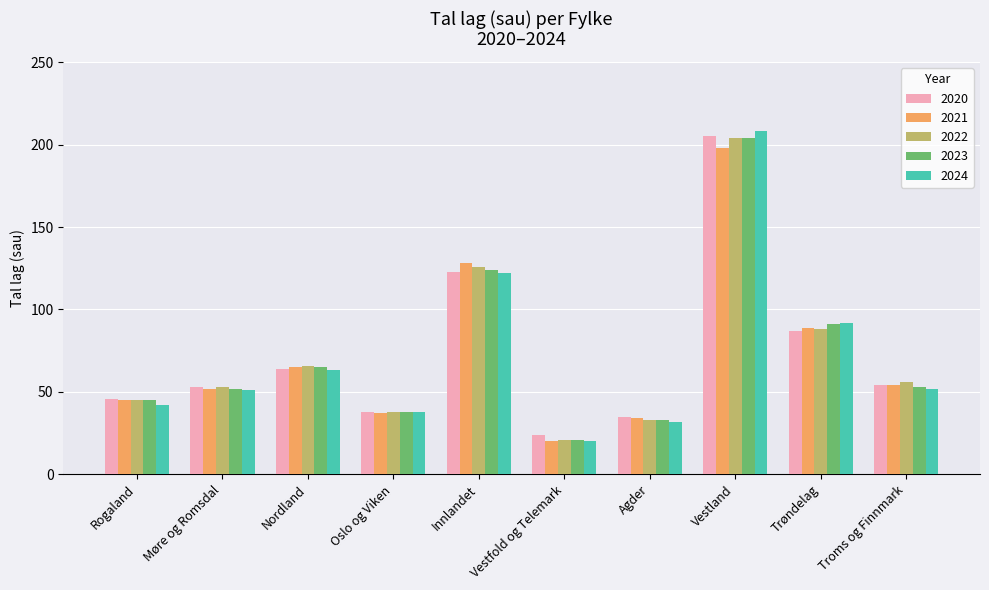

What is the spread (max minus min) of values at Vestfold og Telemark?

4